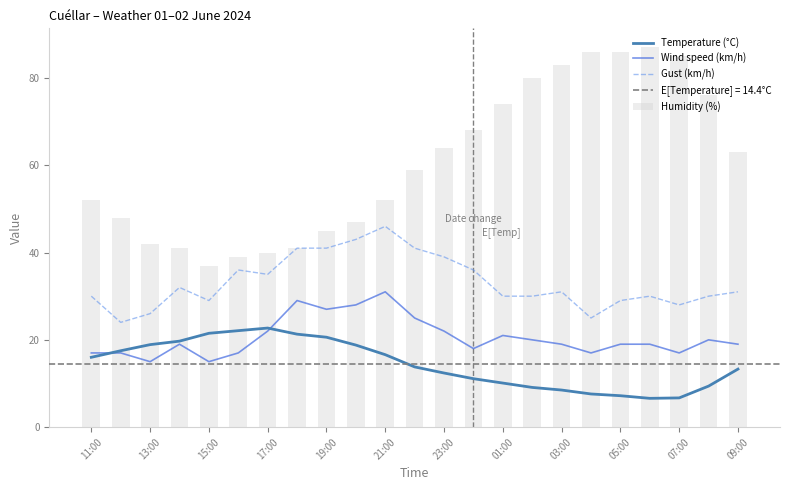

At which label does Humidity (%) reach its minimum?

15:00